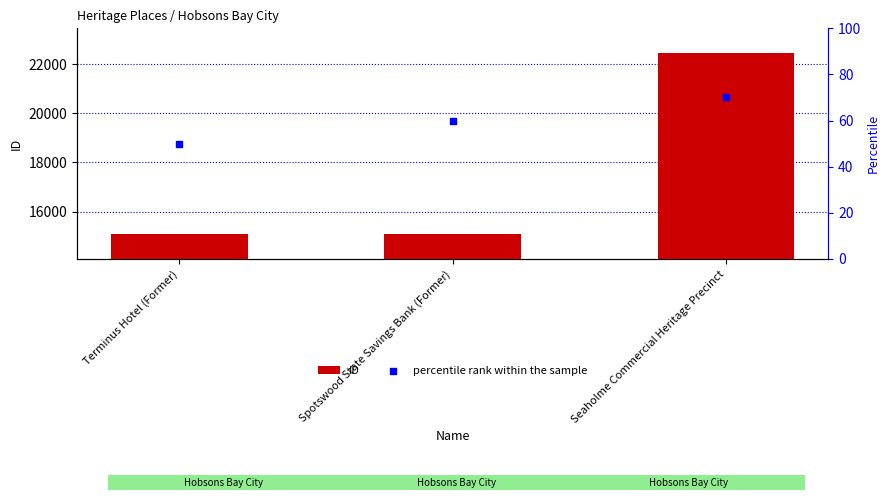

At how many categories does at least one series exceed 4707?

3